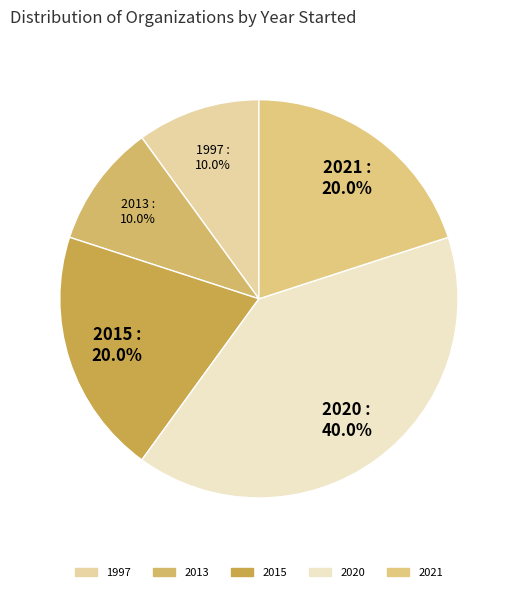

To the nearest percent, what is the average slice percentage?

20%